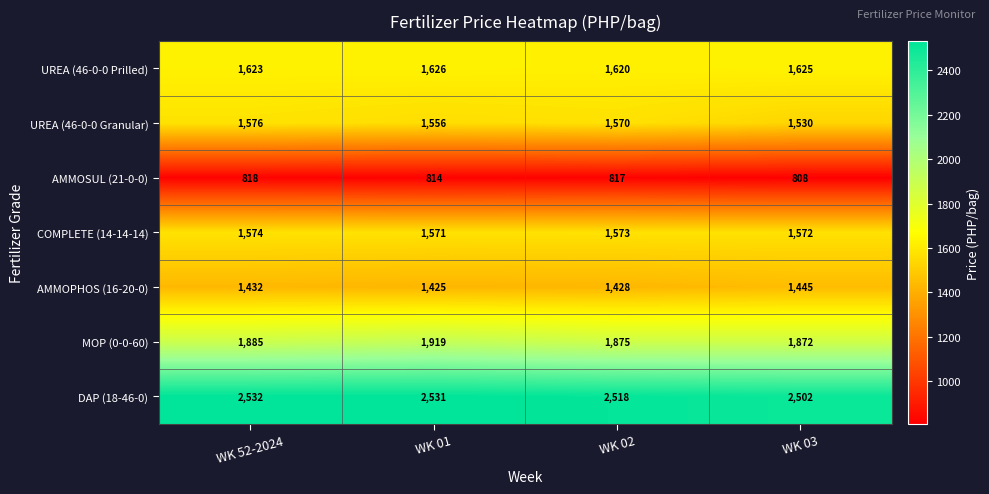

What is the difference between the DAP (18-46-0) values at WK 03 and WK 01?

29